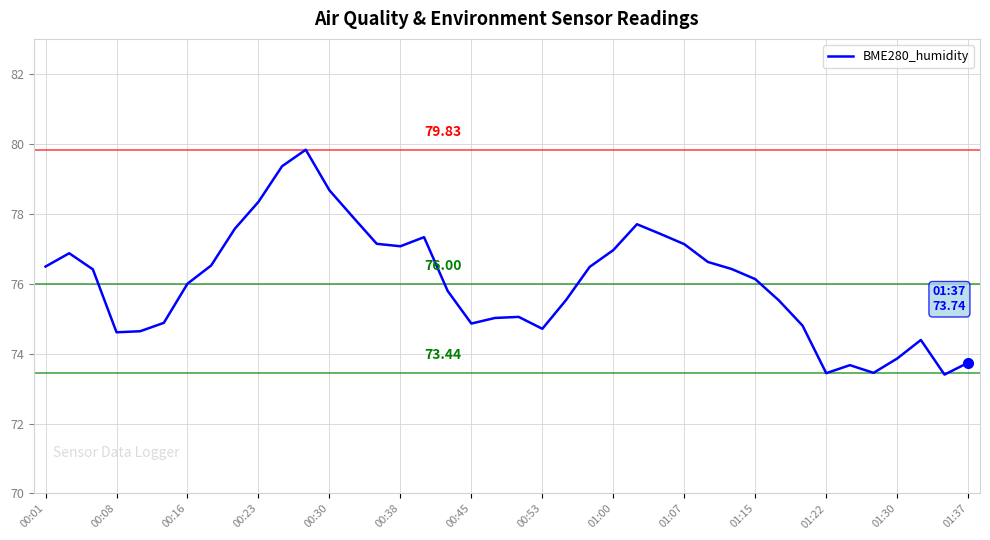

What is the difference between the maximum and second lowest values?

6.4